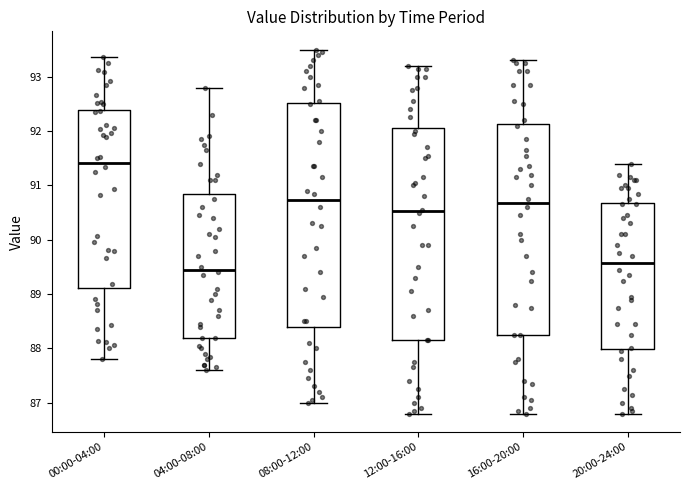

Where does the upper whisker of the box for 16:00-20:00 end on the y-axis? The values are not printed on the chart, so give them approximately, as read against the axis.

93.3